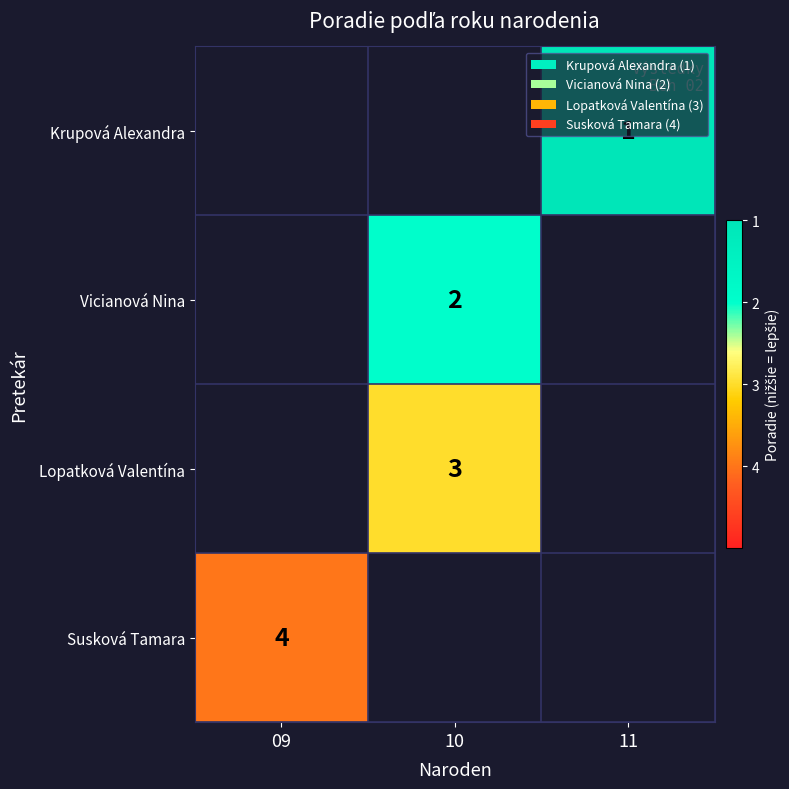

Which label corresponds to the smallest value in the chart?

09